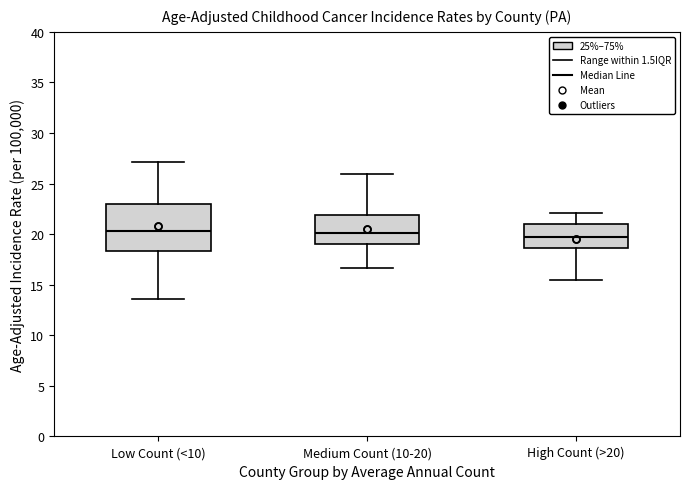

Where does the median line of the box for Low Count (<10) sit on the y-axis? The values are not printed on the chart, so give them approximately, as read against the axis.

20.5